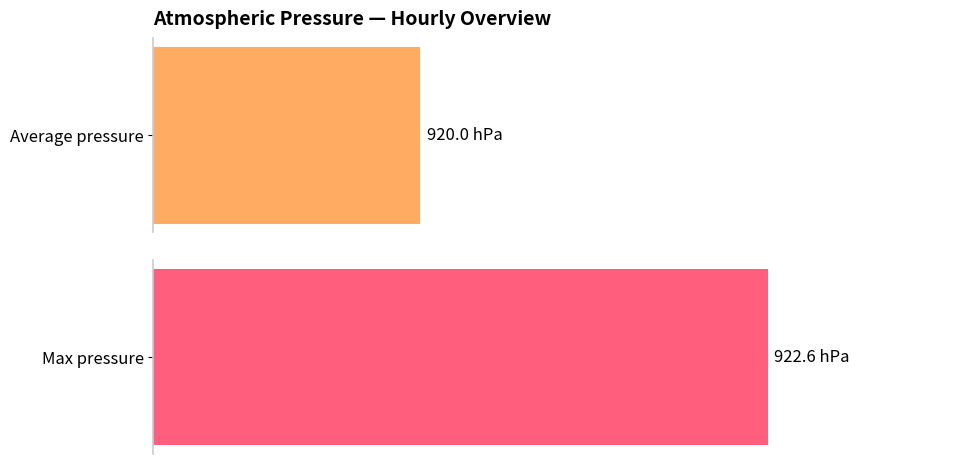

Is it true that Average pressure equals 336.0 at 20:00?

False